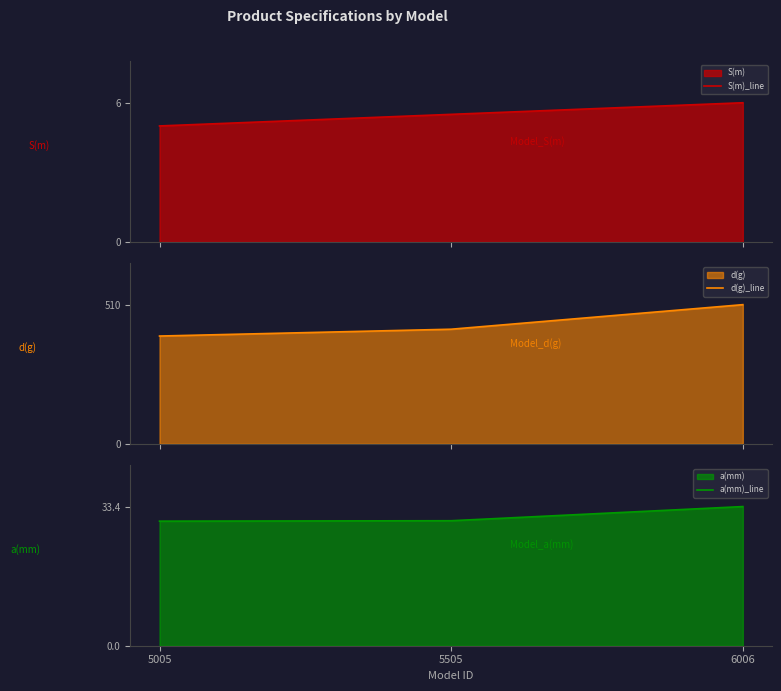

What is the smallest value displayed?

5.0